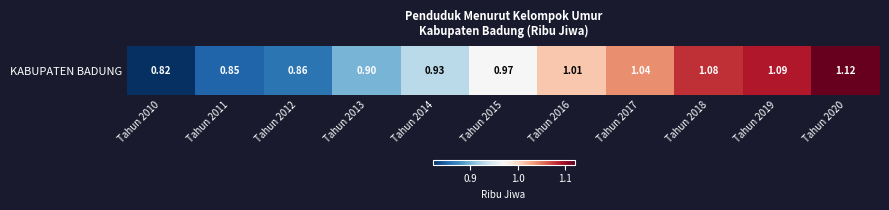

What is the sum of the values at Tahun 2014 and Tahun 2012?

1.8